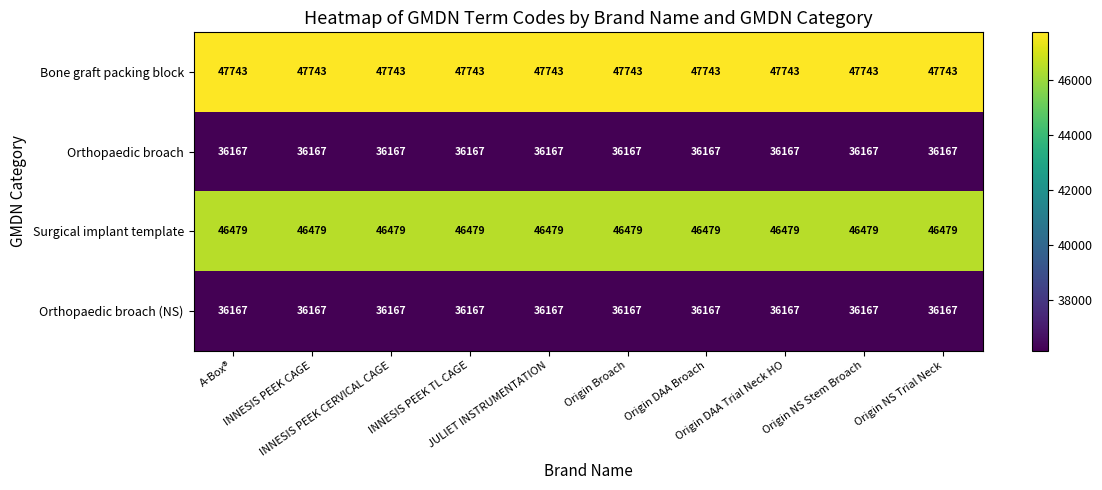

What is the lowest value of the Surgical implant template series?

46479